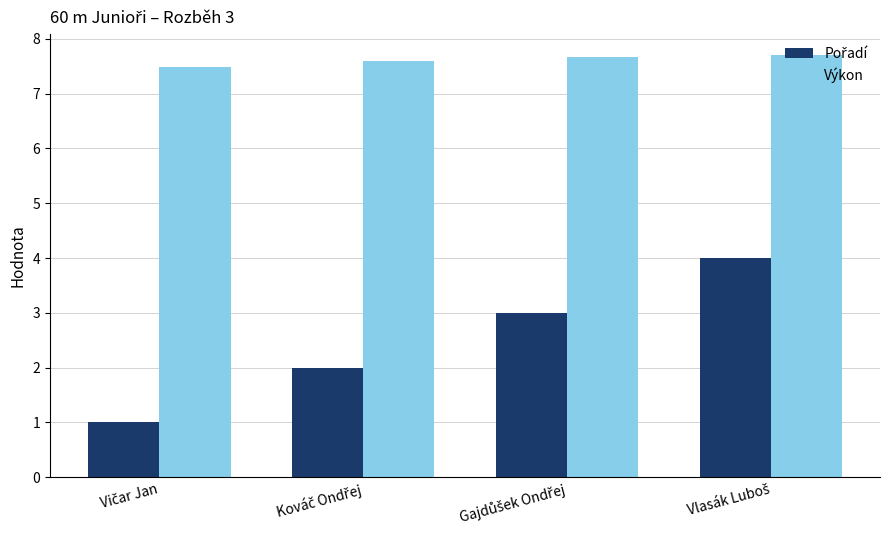

What is the sum of all Výkon values?

30.4